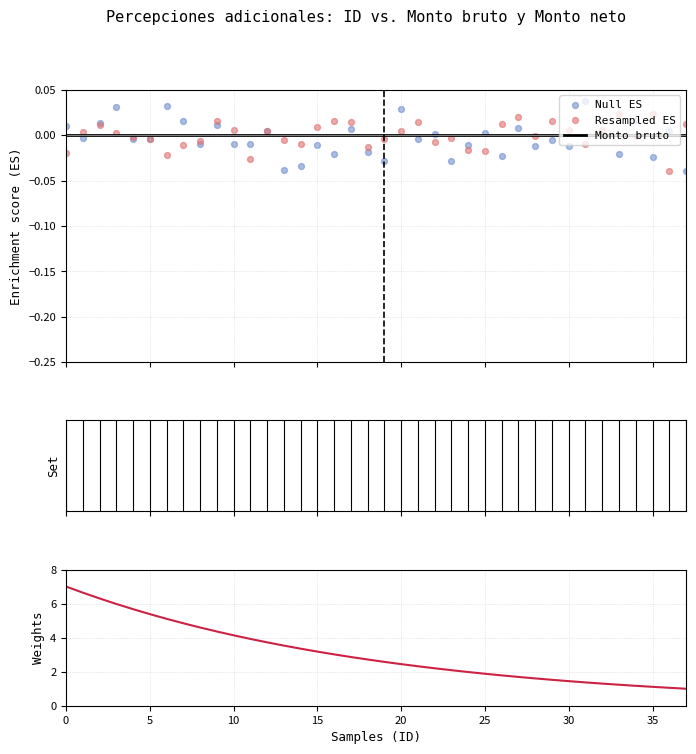

Is the value of Monto neto at 24 greater than the value of Monto bruto at 33?

Yes